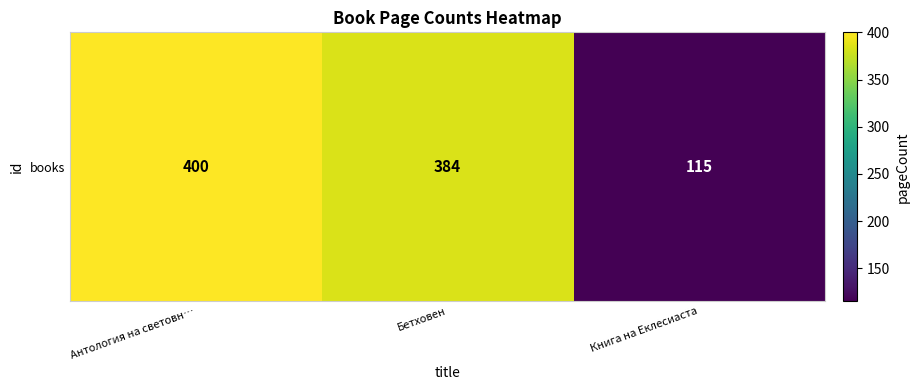

What is the greatest value displayed?

400